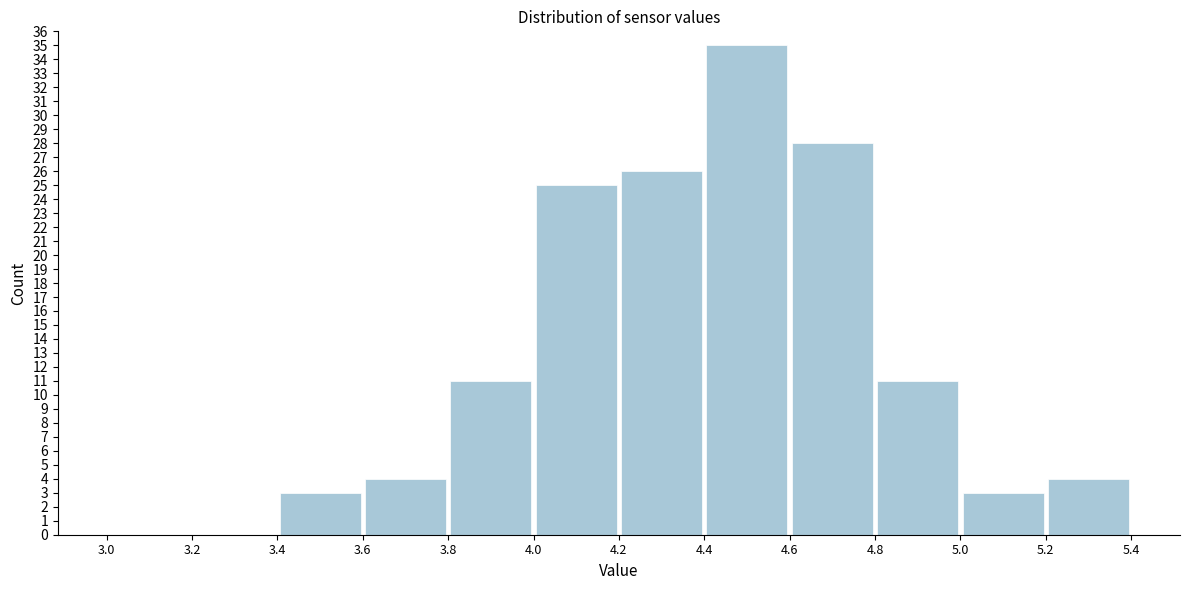

Over which range of the x-axis is the bar tallest?

4.4 to 4.6